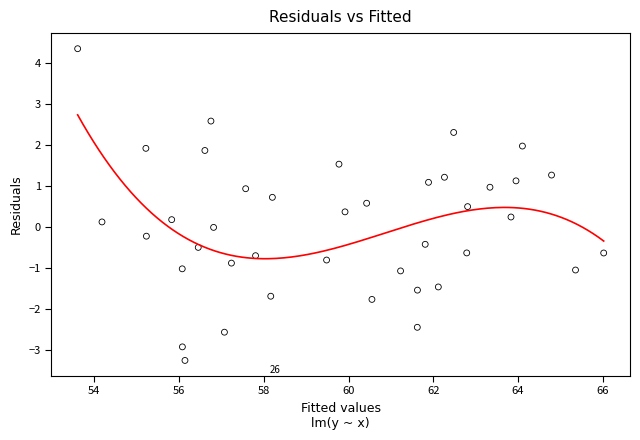

What is the range of Y values (max minus min)?

7.6